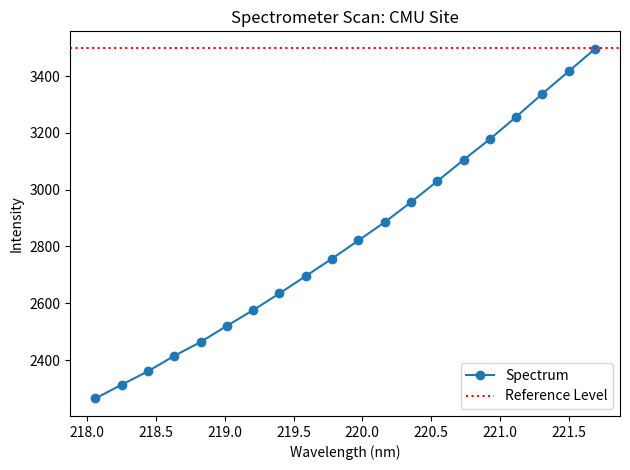

Reading left to right, list all the values displayed in this chart.

2264.4	2312.8	2360.2	2414.6	2463.4	2520.2	2575.8	2634.6	2695.9	2757.3	2821.2	2885.6	2956.2	3030.0	3105.2	3178.3	3256.9	3338.5	3417.2	3496.5